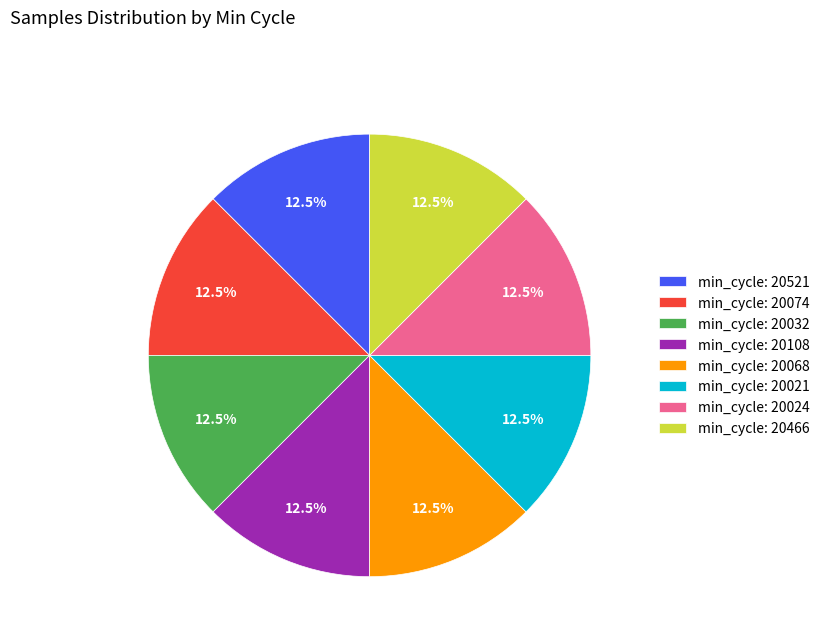

Is there a majority slice in this chart?

No